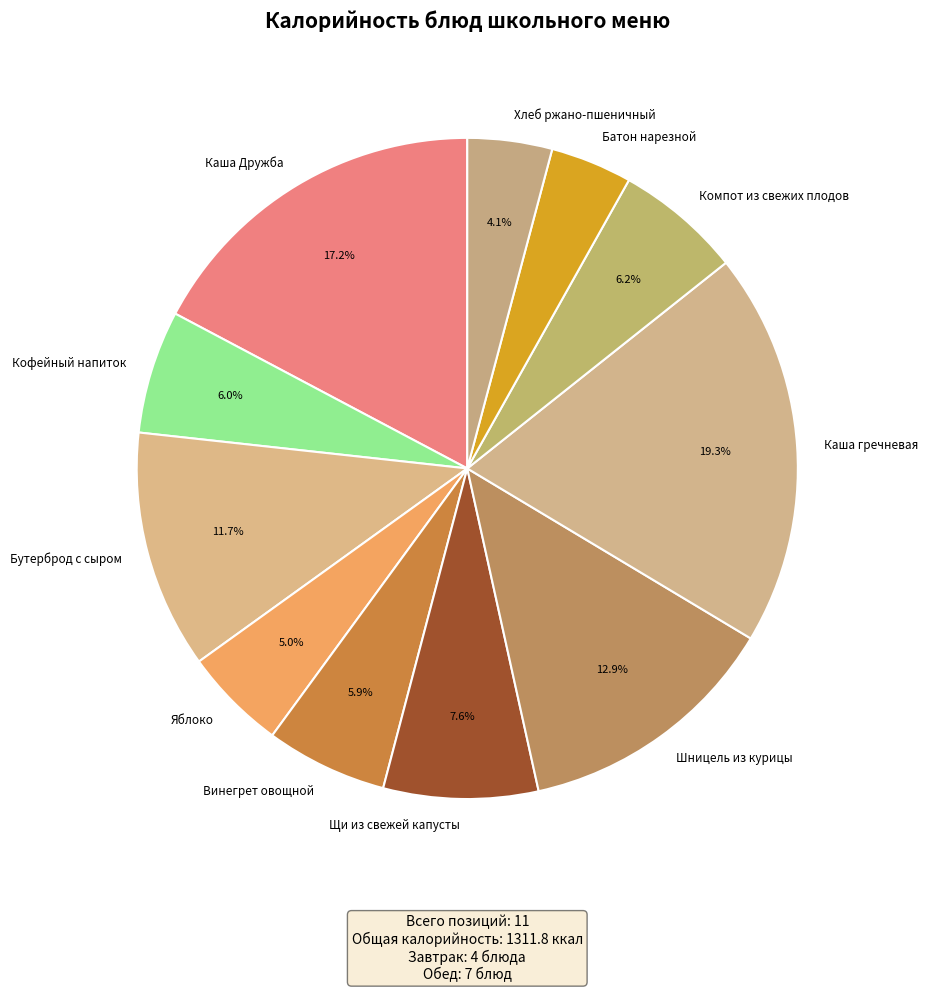

Is there a majority slice in this chart?

No